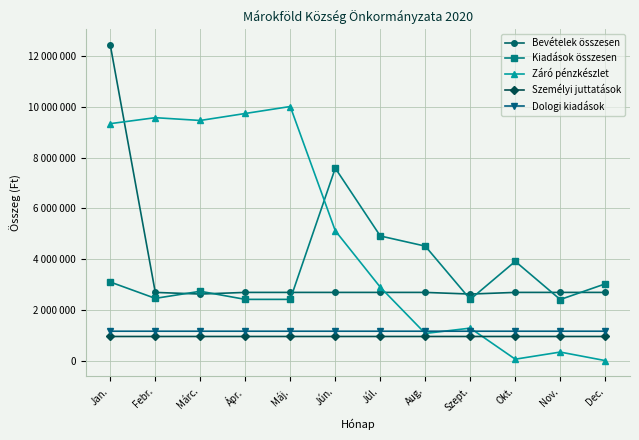

What are all the series names shown in the legend?

Bevételek összesen, Kiadások összesen, Záró pénzkészlet, Személyi juttatások, Dologi kiadások